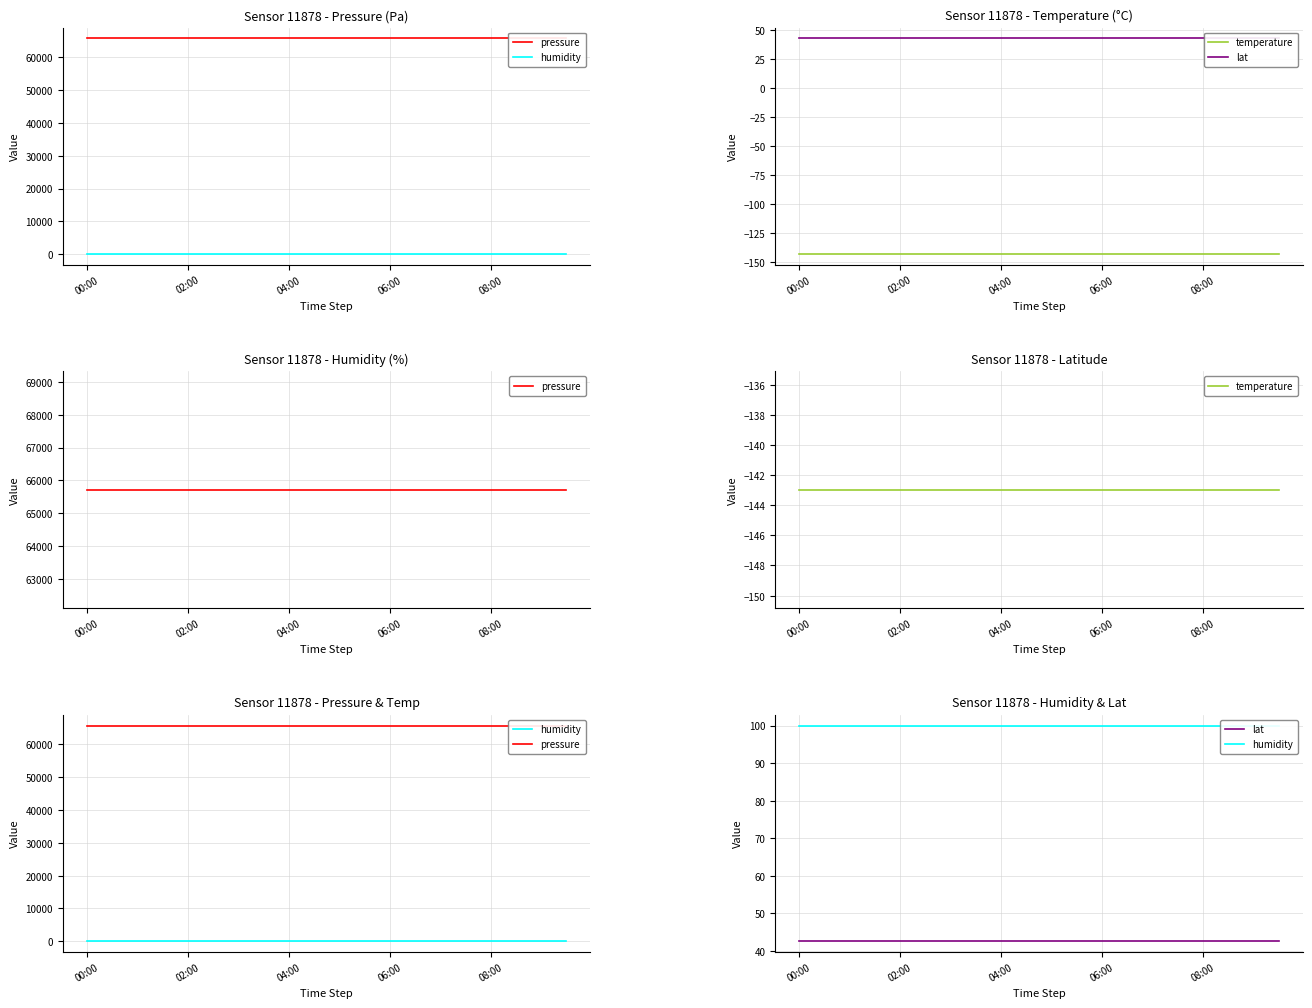

What is the spread (max minus min) of values at 06:00?

65856.9